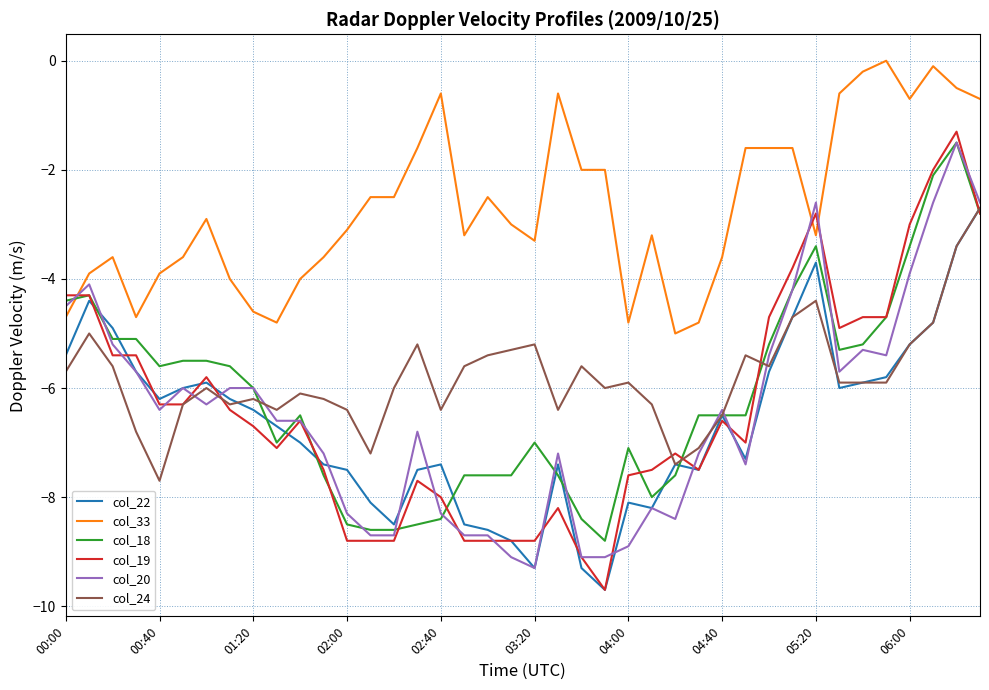

What is the minimum value for col_33?

-5.0